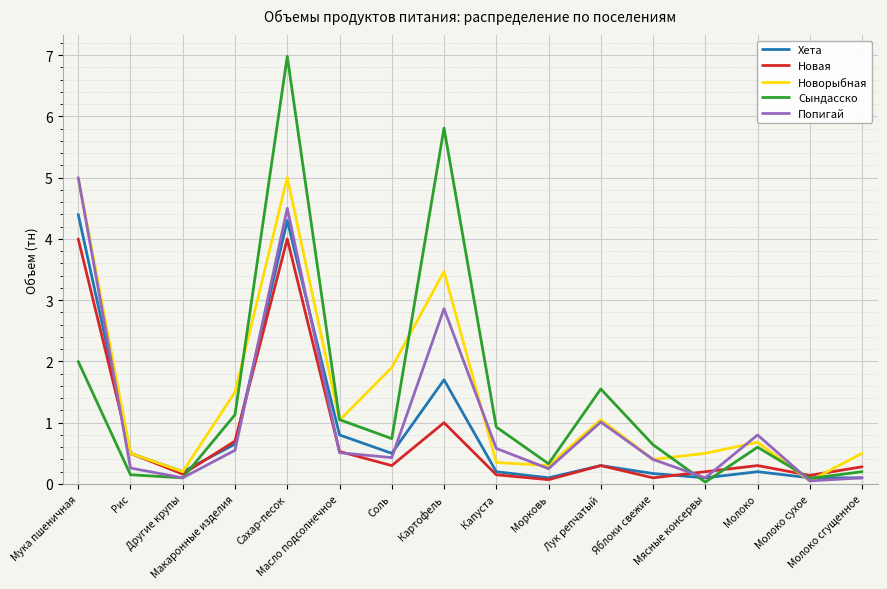

What is the greatest value displayed?

7.0